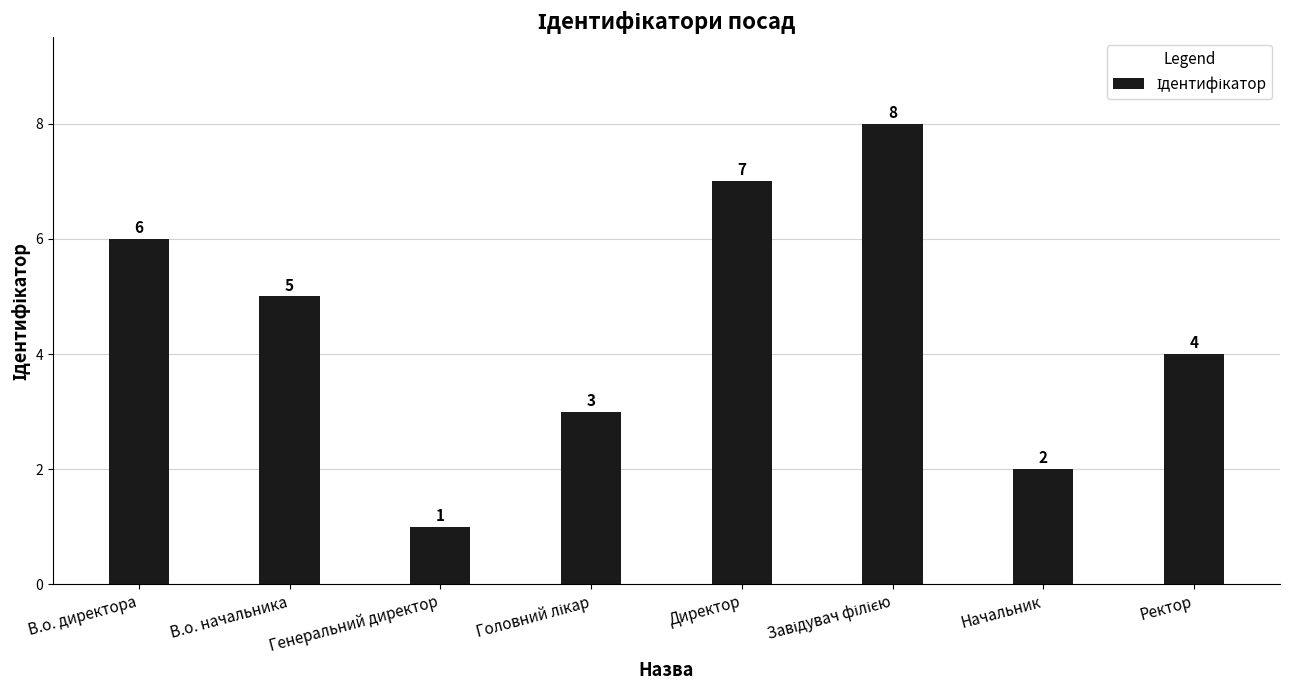

Between В.о. директора and Генеральний директор, which is larger?

В.о. директора